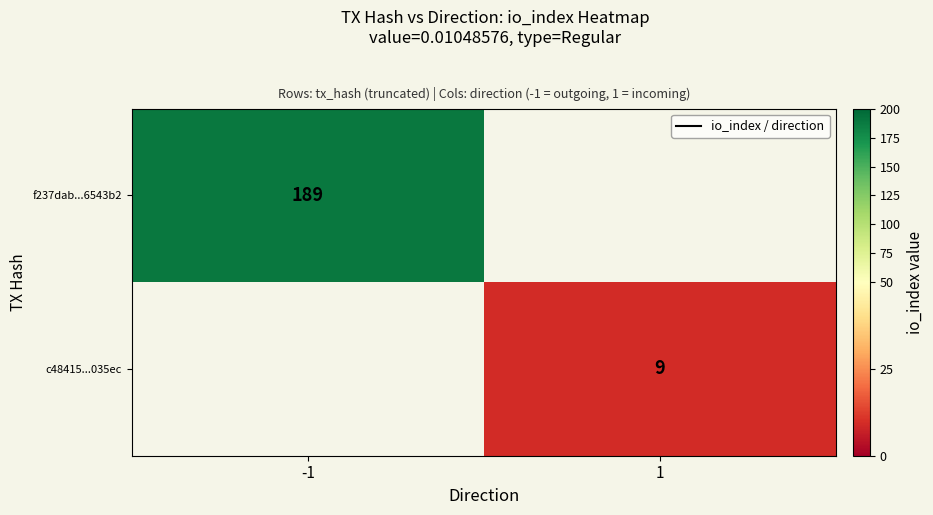

Is it true that c48415...035ec equals 9 at 1?

True